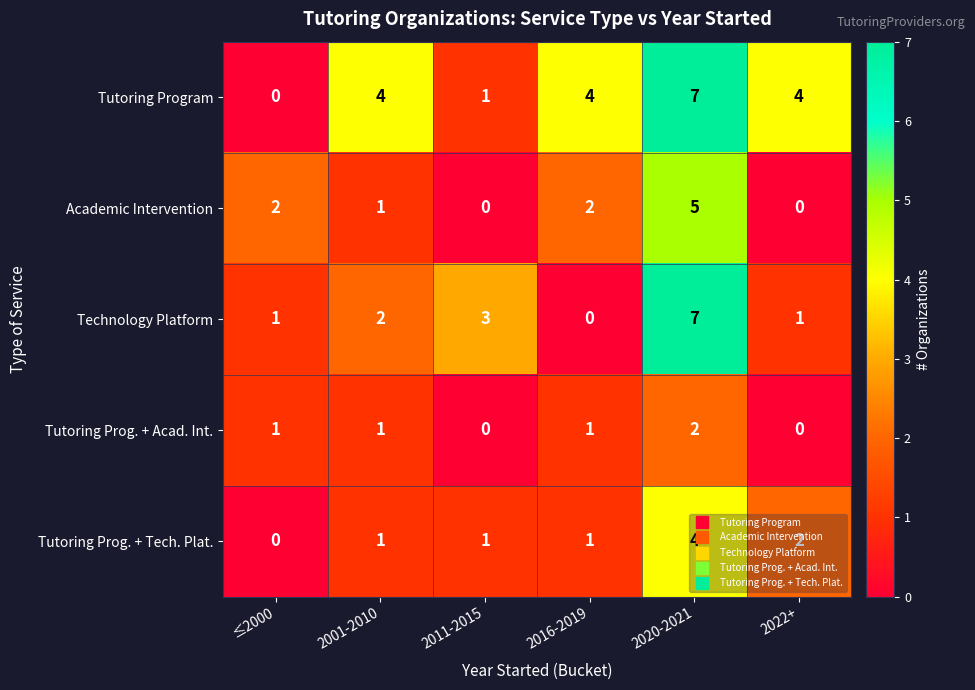

What is the maximum value shown in the chart?

7